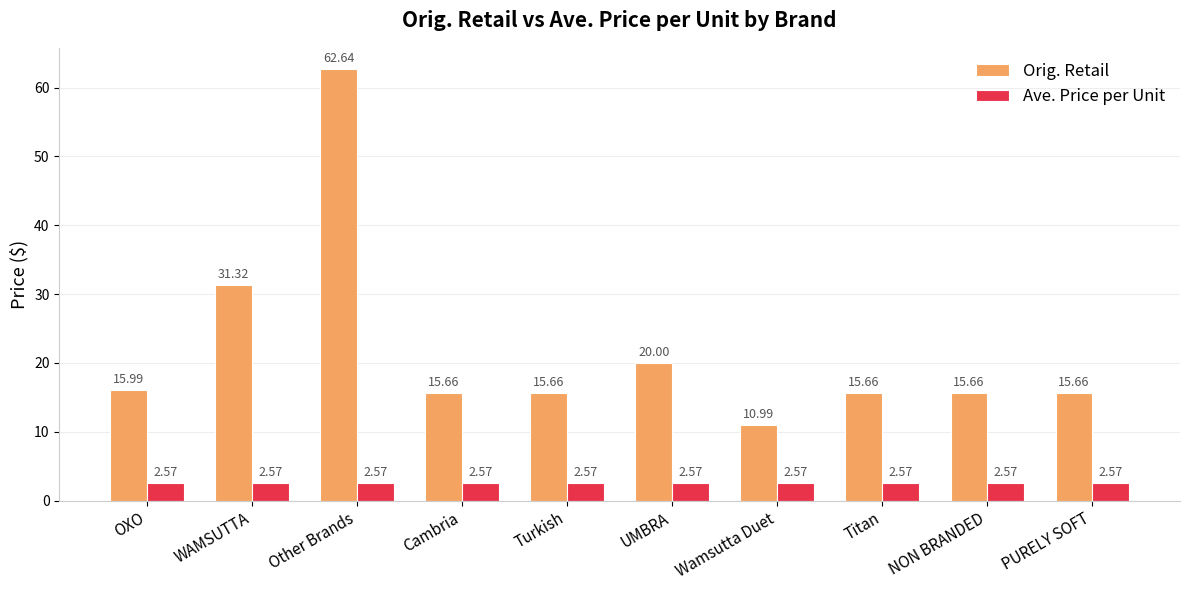

At which category does the chart reach its peak across all series?

Other Brands